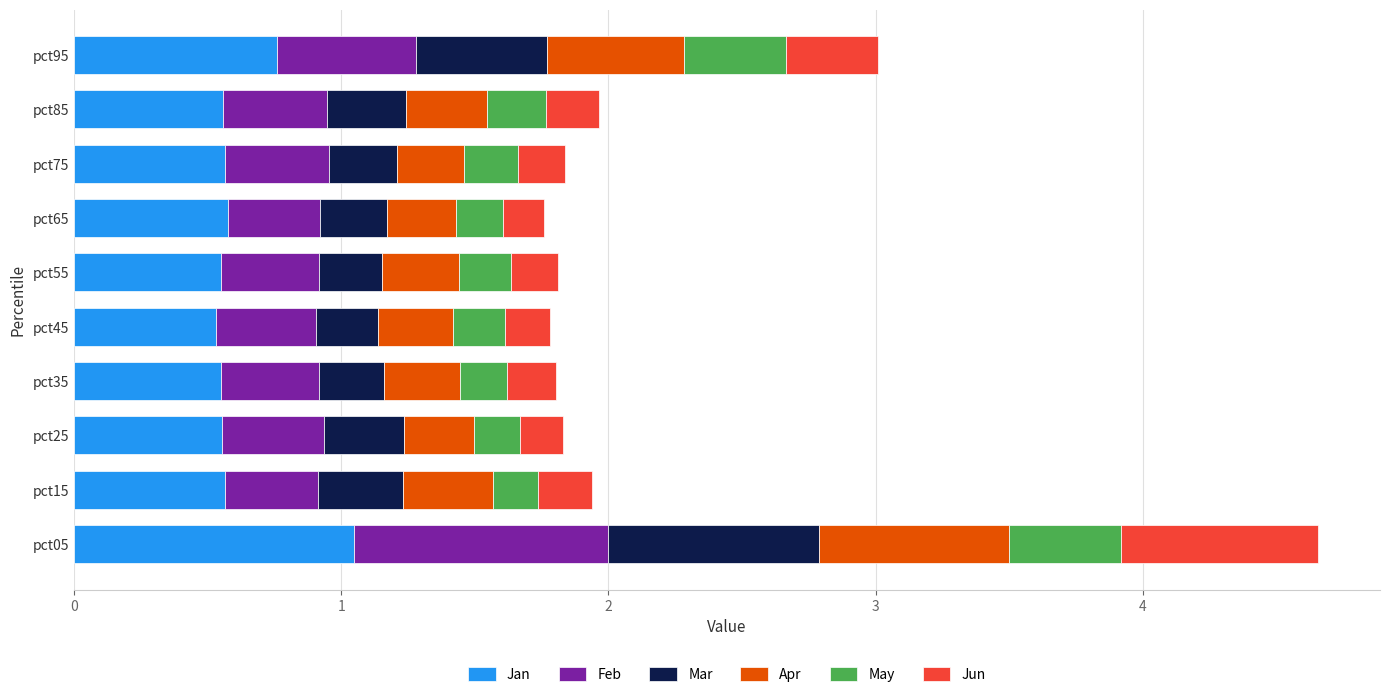

At which category is the sum across all series the highest?

pct05